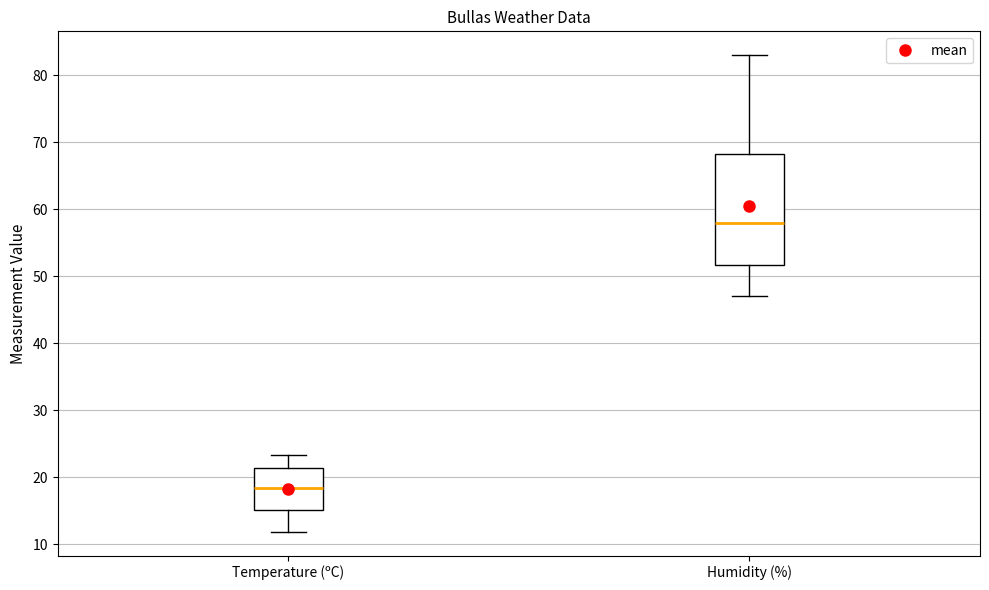

Reading left to right, read every box against the y-axis: the position of its median line, the range the box covers, and the ends of its whiskers. The values are not printed on the chart, so give them approximately, as read against the axis.

Temperature (ºC): median 18, box 15 to 21, whiskers 12 to 23
Humidity (%): median 58, box 52 to 68, whiskers 47 to 83